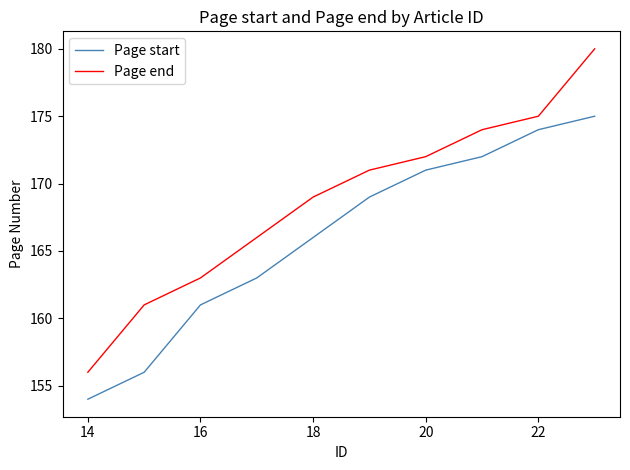

Reading right to left, transcribe all the data shown in this chart.

Page start: 175	174	172	171	169	166	163	161	156	154
Page end: 180	175	174	172	171	169	166	163	161	156